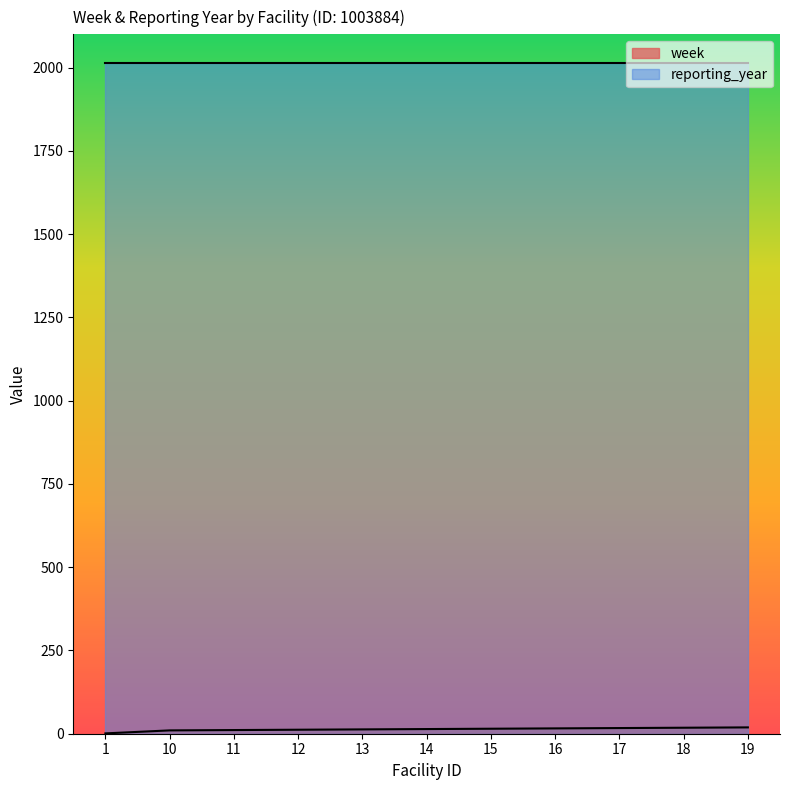

What is the value of the 5th point from the left?

13